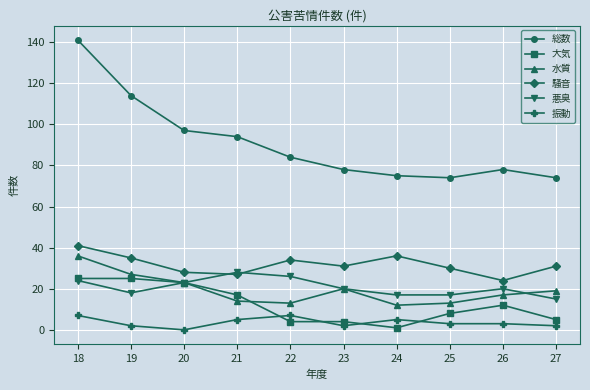

At which label does 水質 first exceed 19?

18